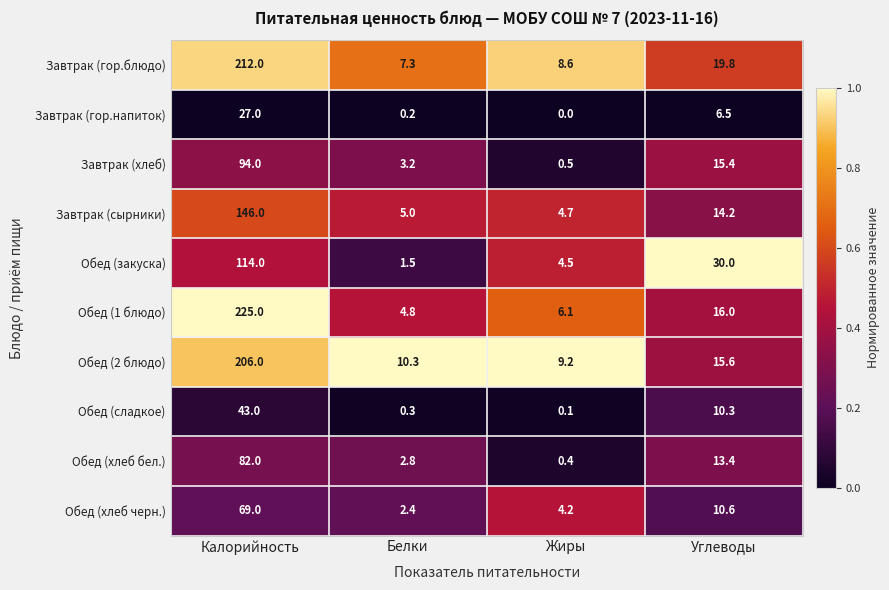

The Завтрак (хлеб) series shows 0.5 at Жиры. True or false?

True